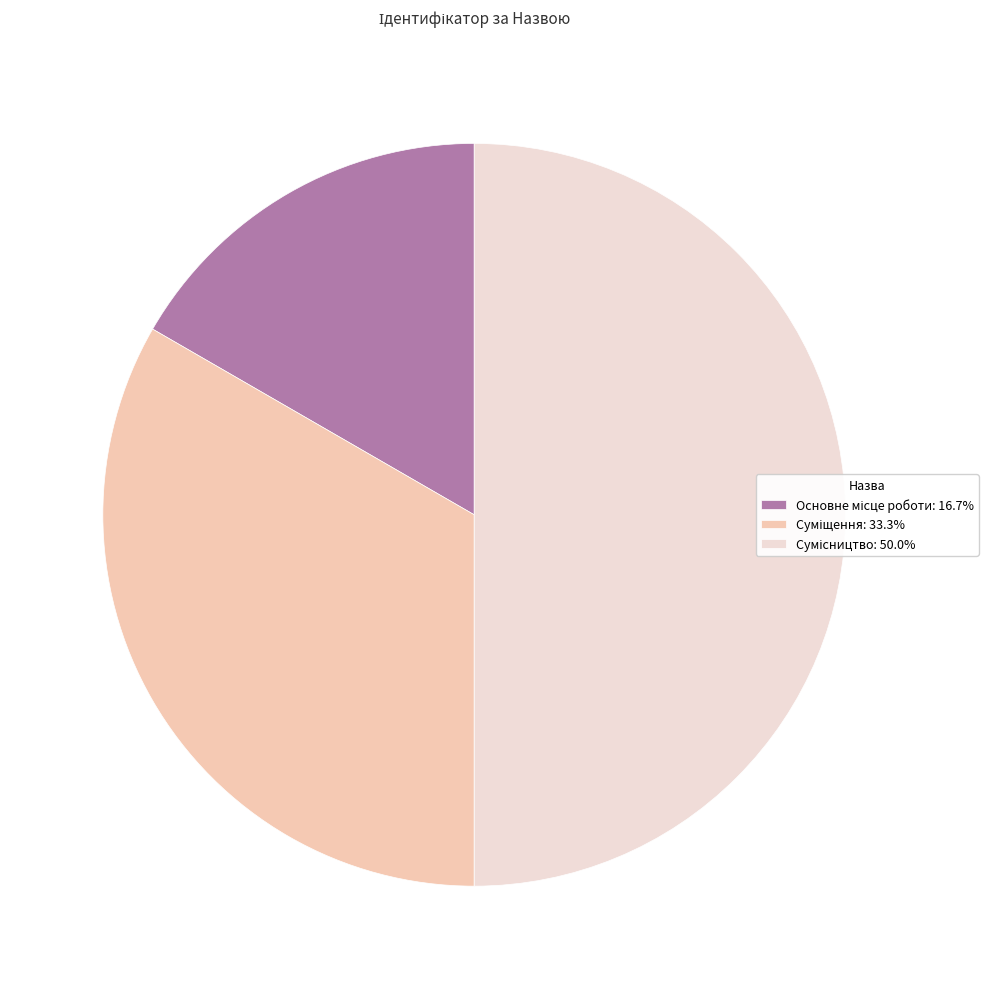

How many segments does this pie chart have?

3